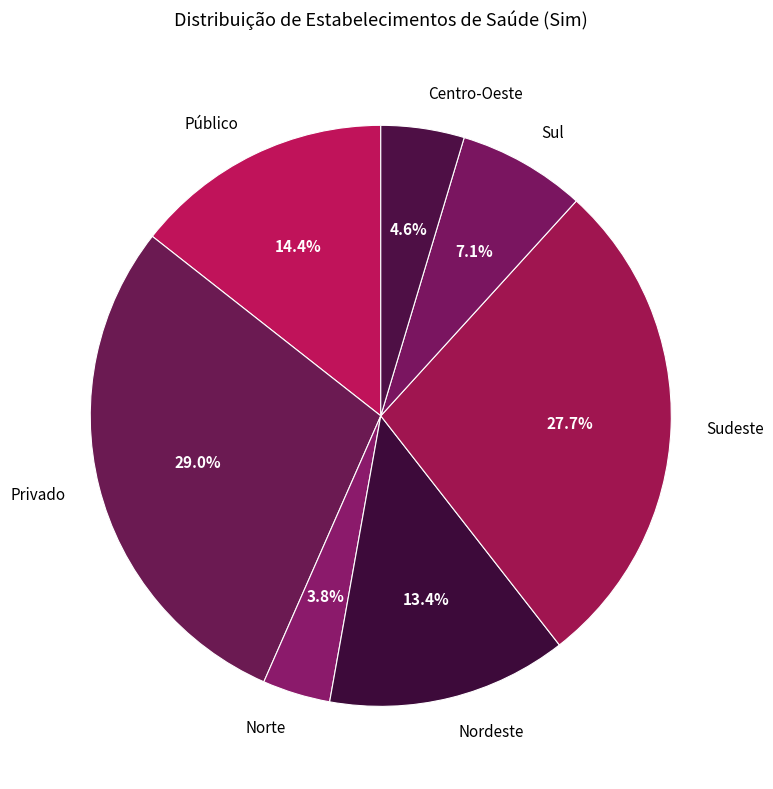

To the nearest percent, what is the combined percentage of Norte and Sul?

11%